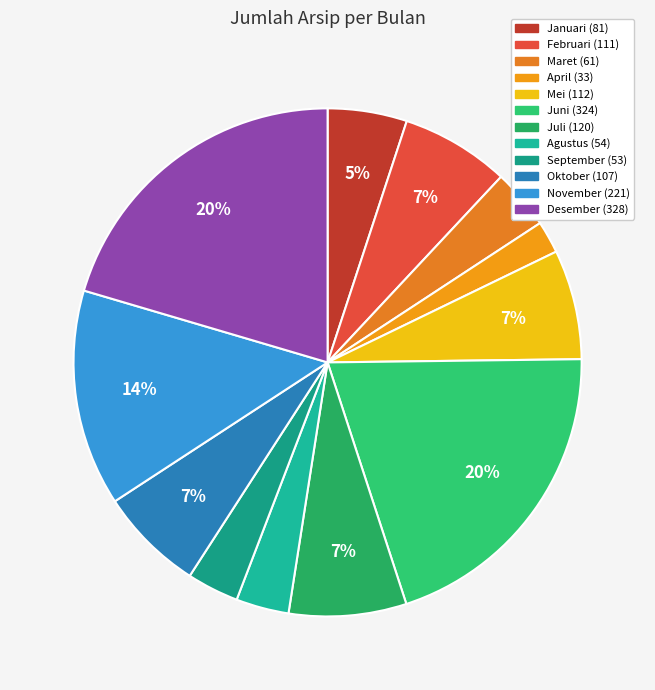

What percentage is the Juni slice, to the nearest percent?

20%